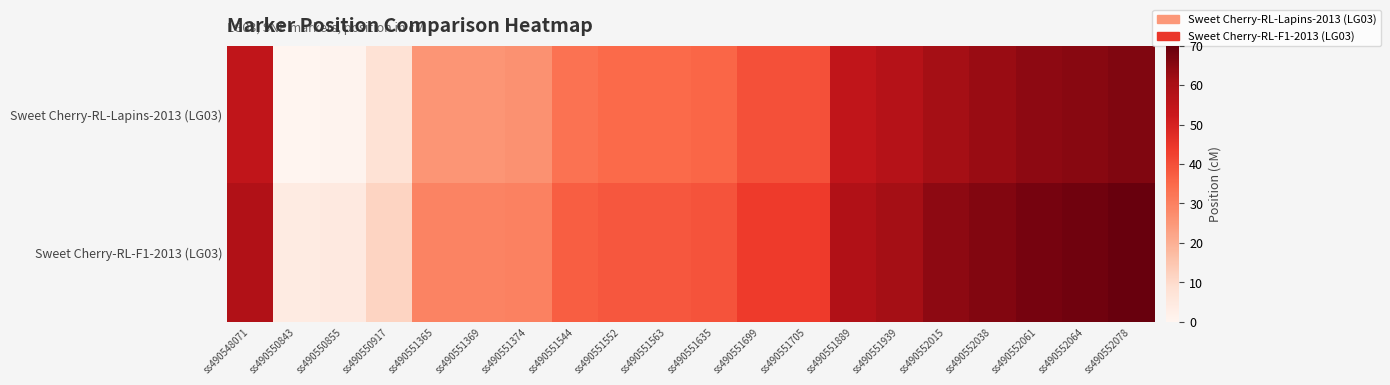

Which series changed the most between ss490548071 and ss490551552?

Sweet Cherry-RL-F1-2013 (LG03)